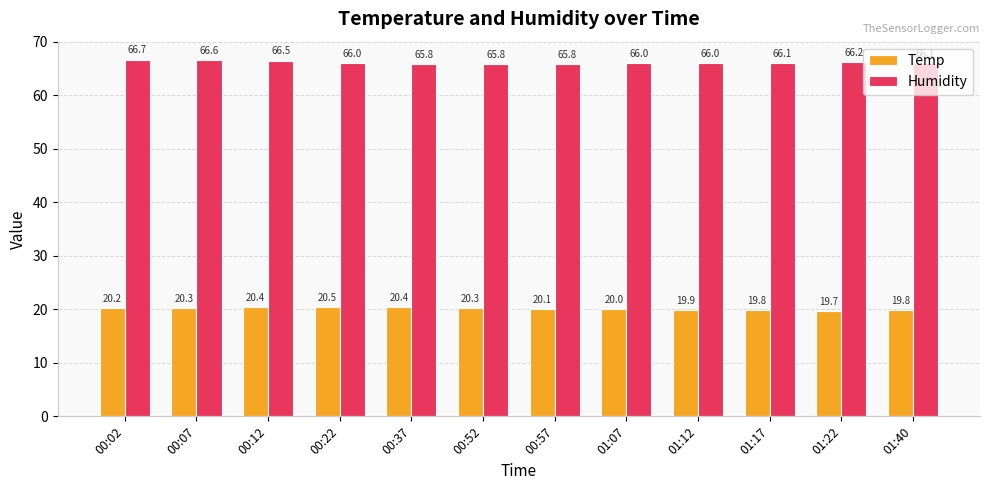

What is the sum of the Temp values at 00:02 and 01:17?

40.0